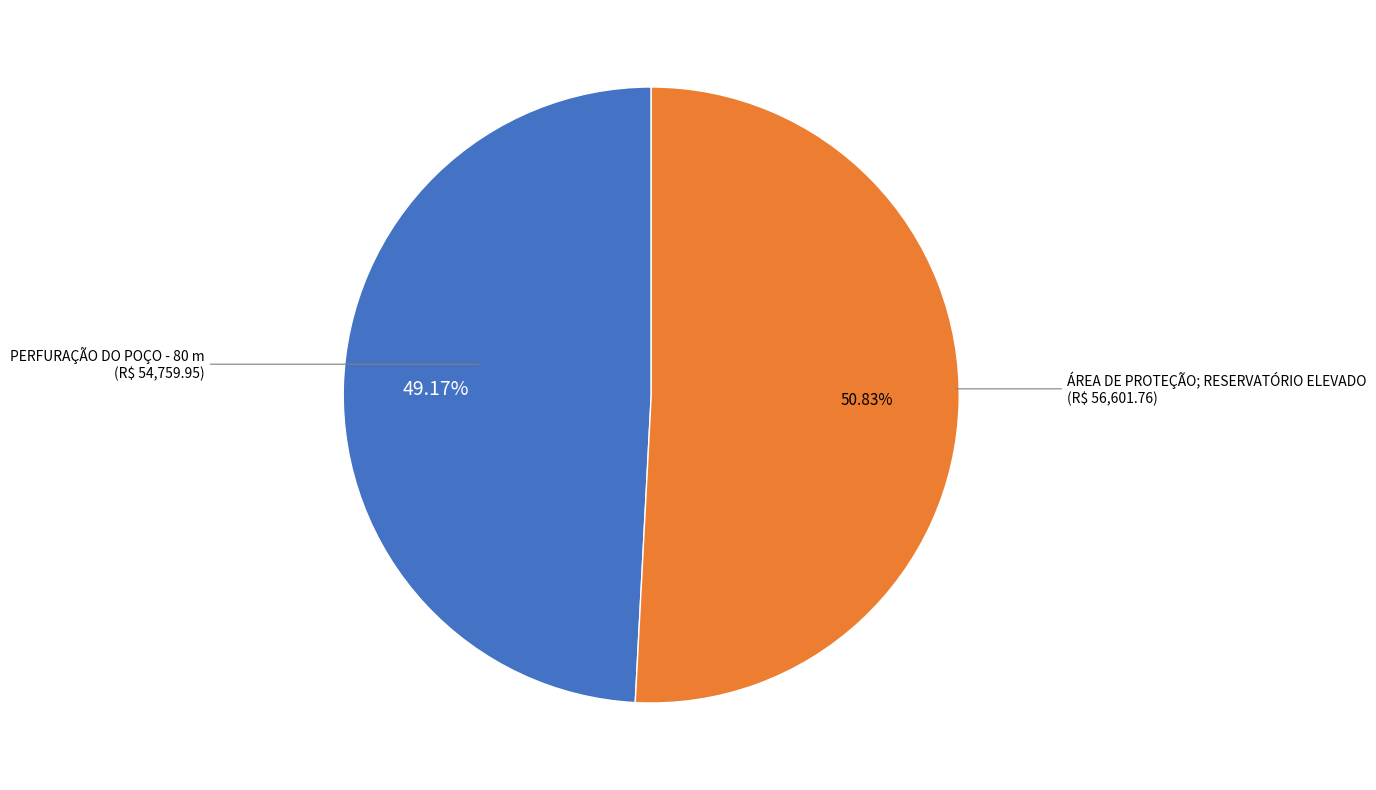

Is there a majority slice in this chart?

Yes